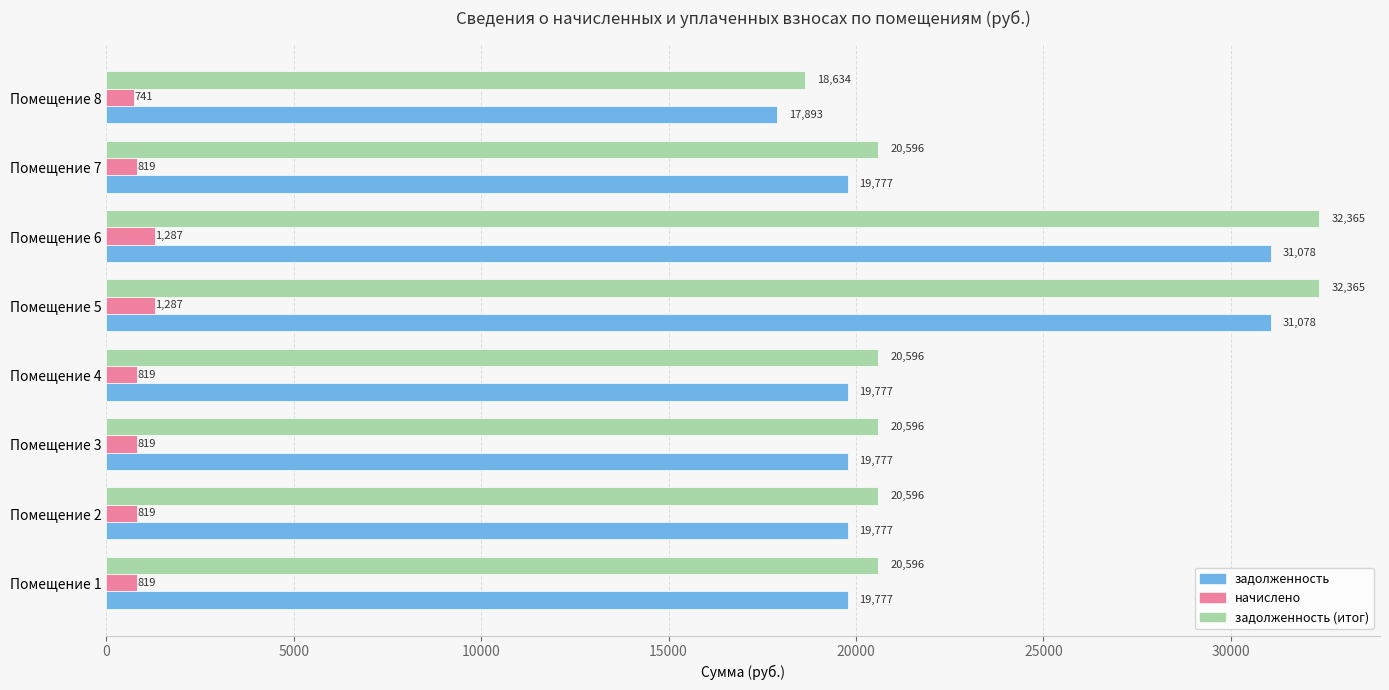

Which category has the lowest value in the задолженность series?

Помещение 8